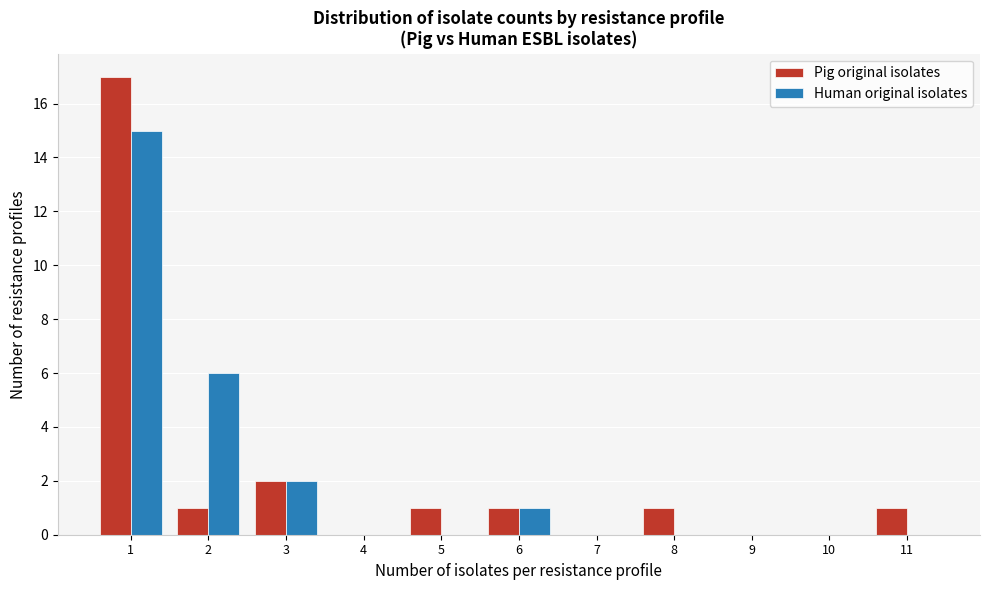

Reading left to right, transcribe all the data shown in this chart.

Pig original isolates: 1=17	2=1	3=2	4=0	5=1	6=1	7=0	8=1	9=0	10=0	11=1
Human original isolates: 1=15	2=6	3=2	4=0	5=0	6=1	7=0	8=0	9=0	10=0	11=0